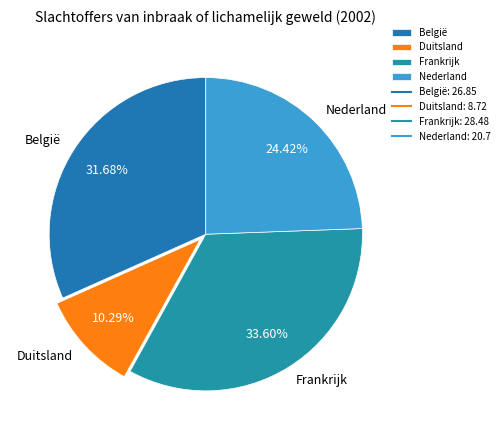

To the nearest percent, what portion does Frankrijk represent?

34%